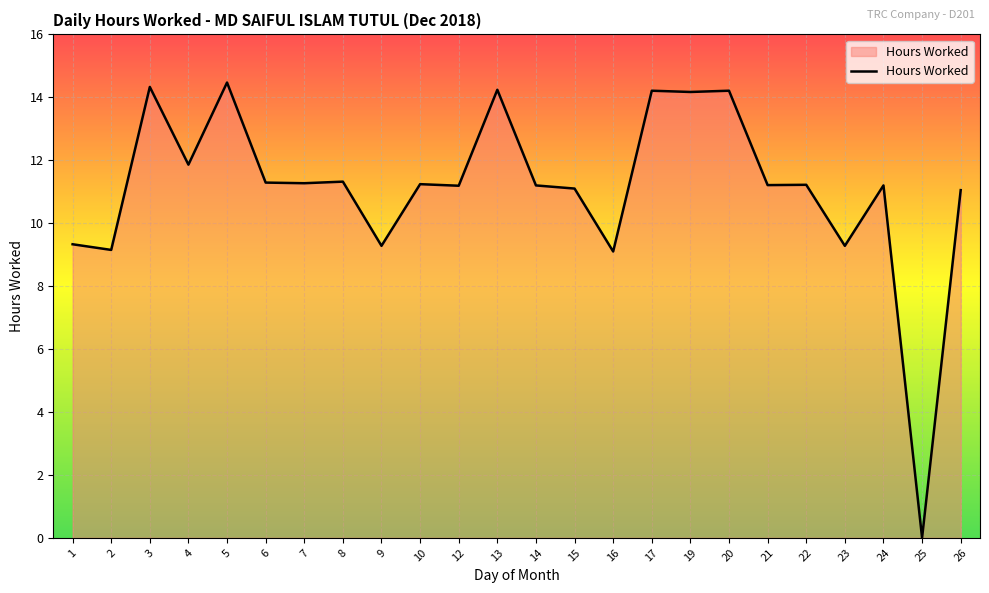

The value at 21 is 18.0. True or false?

False